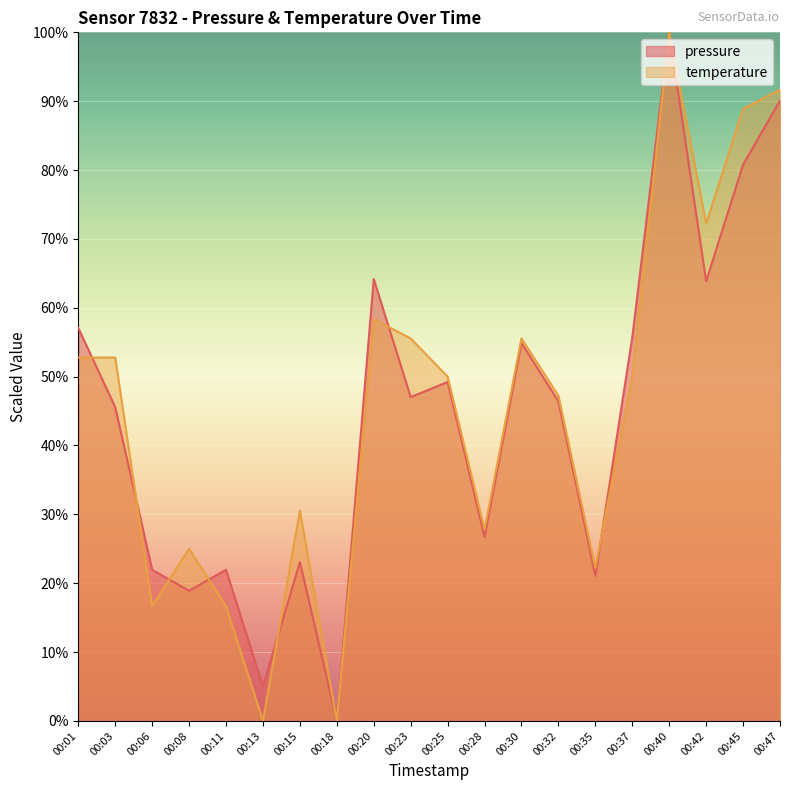

Reading left to right, list all the values displayed in this chart.

pressure: 00:01=57.1	00:03=45.6	00:06=22.0	00:08=18.9	00:11=22.0	00:13=5.0	00:15=23.1	00:18=0.0	00:20=64.2	00:23=47.0	00:25=49.2	00:28=26.7	00:30=54.9	00:32=46.4	00:35=21.1	00:37=55.7	00:40=100.0	00:42=63.9	00:45=80.8	00:47=90.1
temperature: 00:01=52.8	00:03=52.8	00:06=16.7	00:08=25.0	00:11=16.7	00:13=0.0	00:15=30.6	00:18=0.0	00:20=58.3	00:23=55.6	00:25=50.0	00:28=27.8	00:30=55.6	00:32=47.2	00:35=22.2	00:37=50.0	00:40=100.0	00:42=72.2	00:45=88.9	00:47=91.7